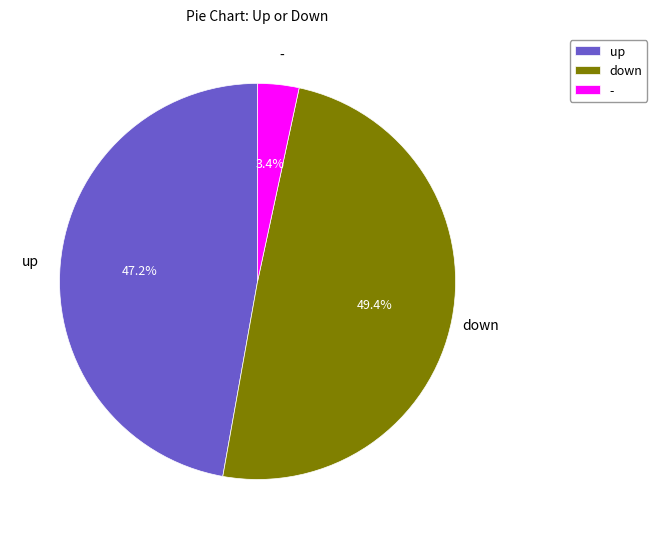

Count the number of slices in the pie.

3